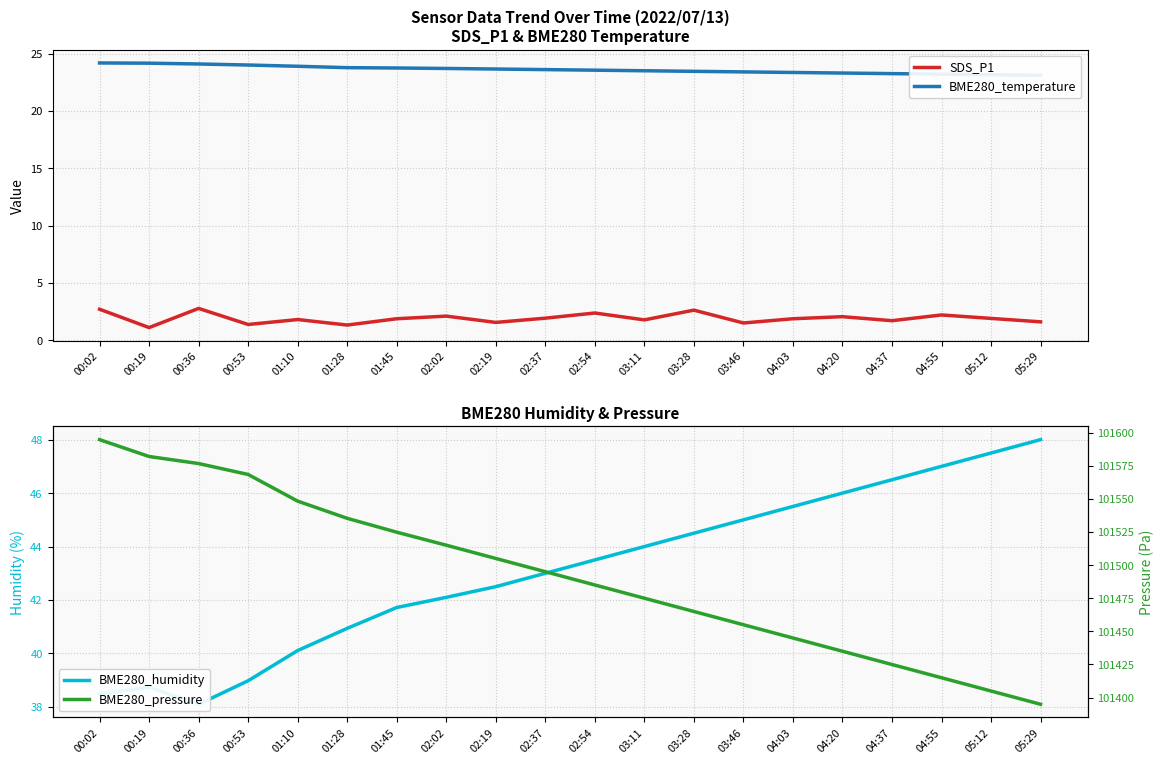

True or false: BME280_humidity and SDS_P1 cross at least once.

False